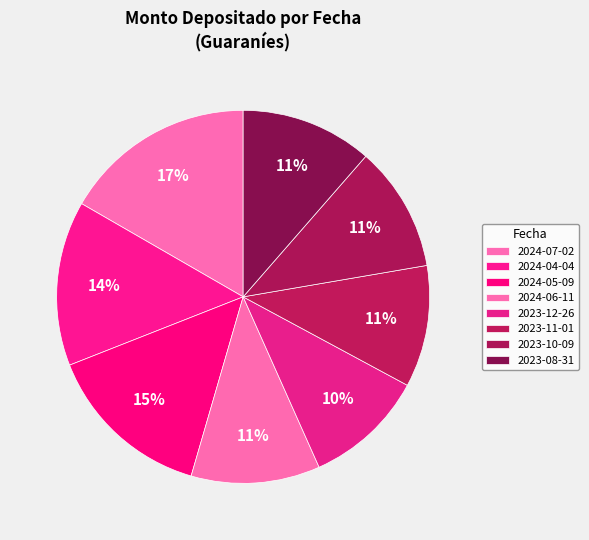

What is the total percentage of 2023-10-09 and 2023-08-31?

22.3%